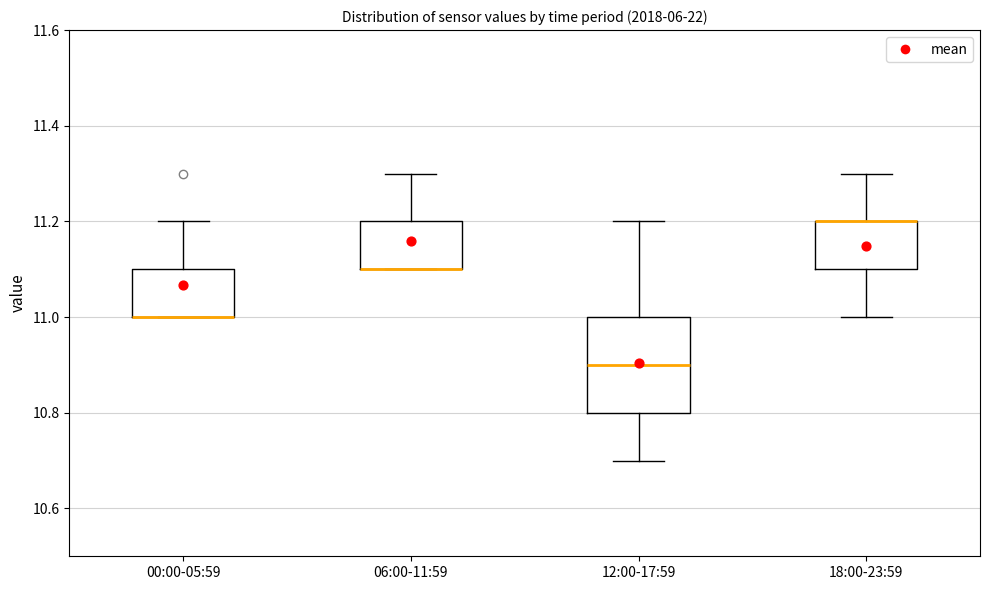

Reading left to right, transcribe this box plot: for each box, give where its median line is, the range the box spans, and where its two whiskers end, as read against the y-axis. The values are not printed on the chart, so give them approximately, as read against the axis.

00:00-05:59: median 11.0 (drawn on the box's lower edge), box 11.0 to 11.1, whiskers 11.0 to 11.2
06:00-11:59: median 11.1 (drawn on the box's lower edge), box 11.1 to 11.2, whiskers 11.1 to 11.3
12:00-17:59: median 10.9, box 10.8 to 11.0, whiskers 10.7 to 11.2
18:00-23:59: median 11.2 (drawn on the box's upper edge), box 11.1 to 11.2, whiskers 11.0 to 11.3